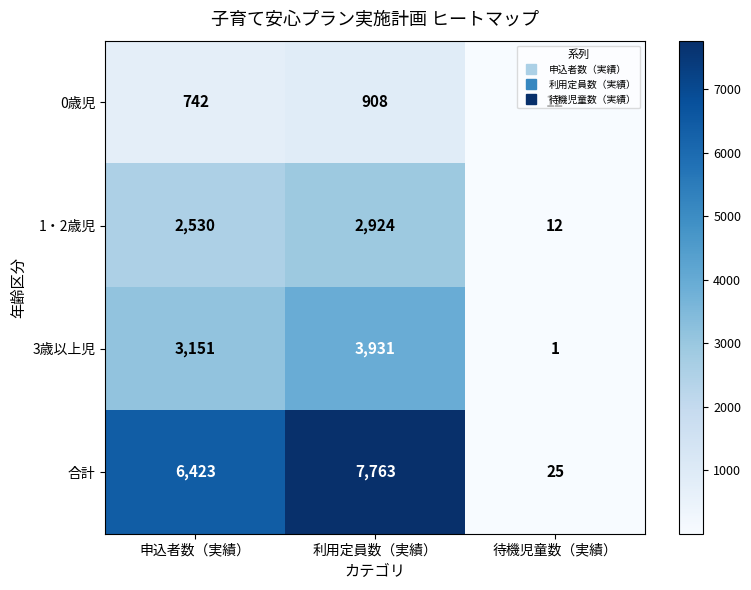

Rank the series at 申込者数（実績） from lowest to highest value.

0歳児, 1・2歳児, 3歳以上児, 合計